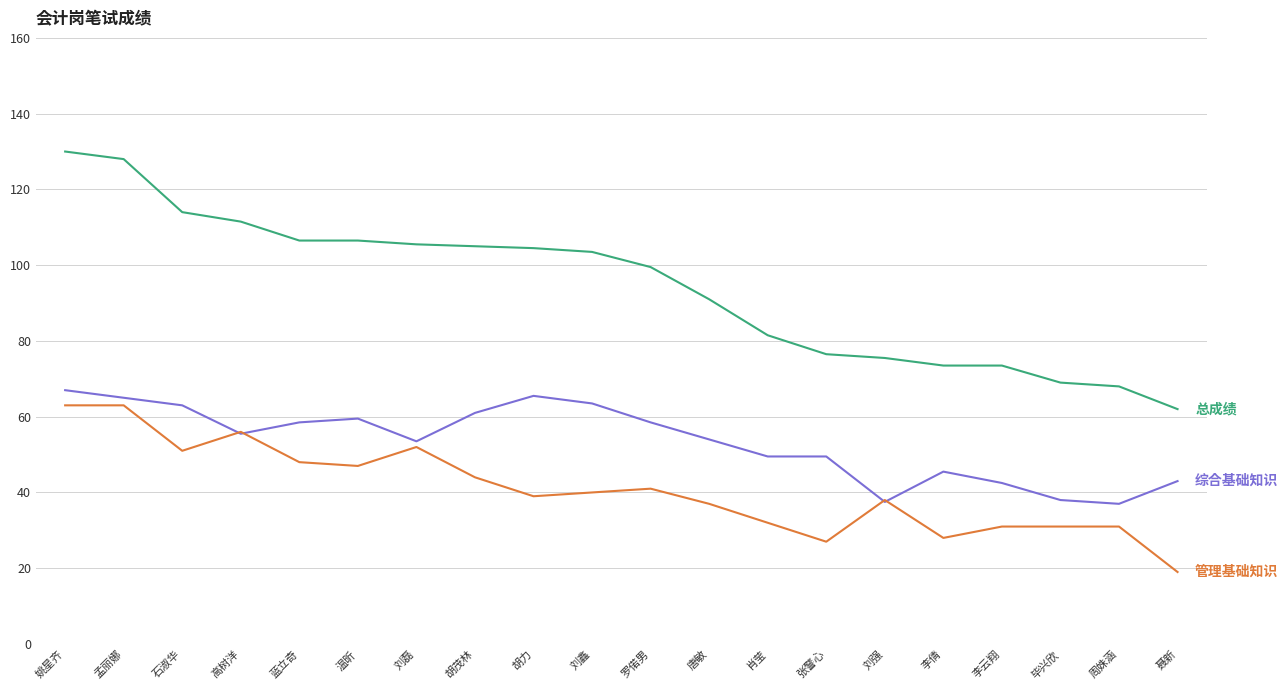

What is the greatest value displayed?

130.0